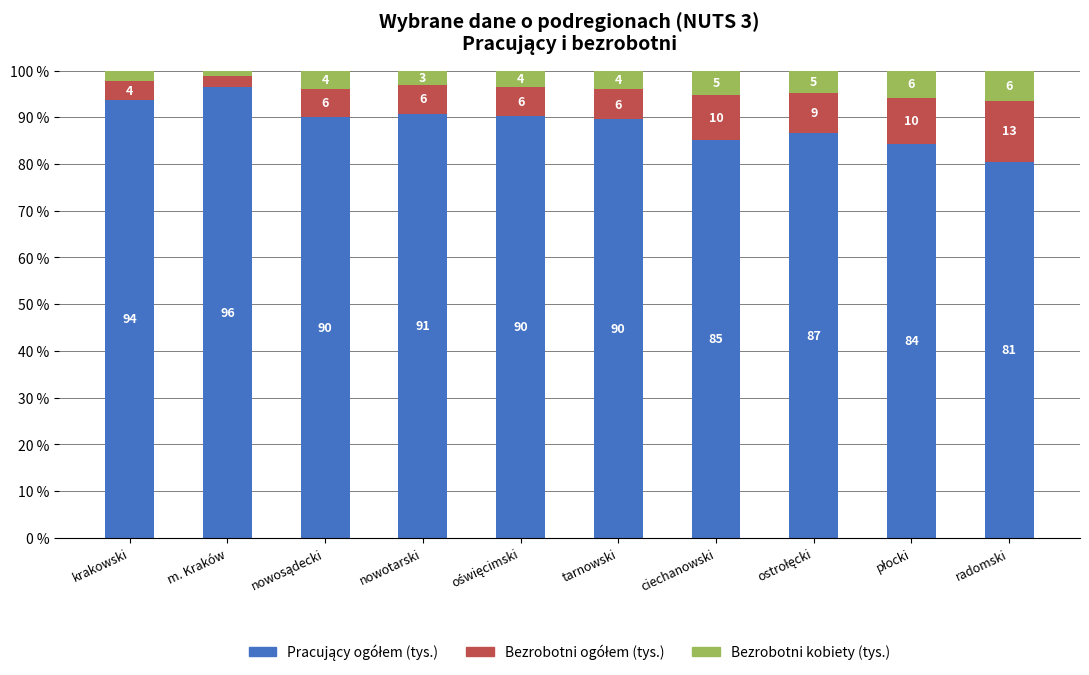

What is the total value across all series at krakowski?

100.0